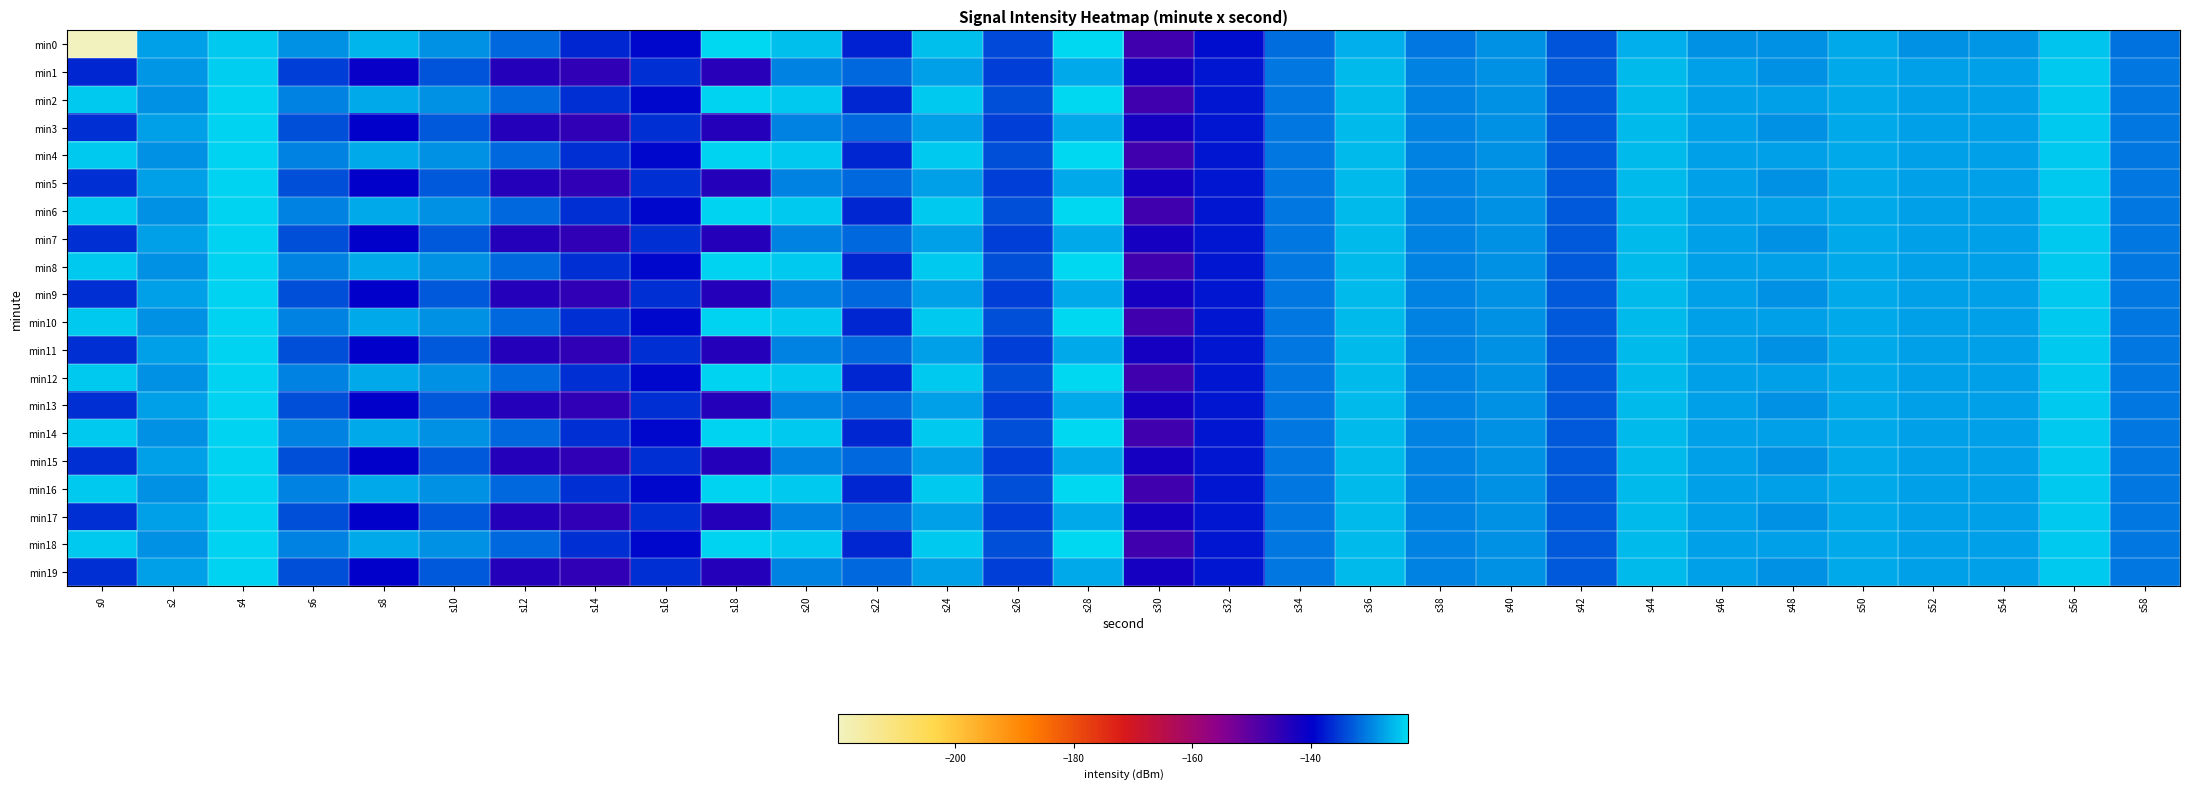

At which category is the sum across all series the highest?

s4